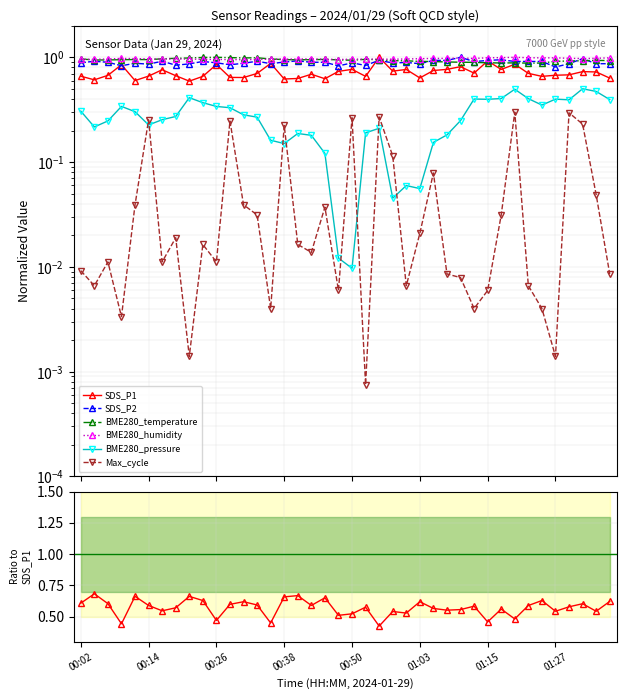

Rank the categories by BME280_pressure_norm value from highest to lowest.

01:32, 01:20, 01:34, 00:21, 01:17, 01:22, 01:12, 01:27, 01:15, 01:37, 01:29, 00:24, 01:24, 00:09, 00:26, 00:28, 00:02, 00:11, 00:31, 00:19, 00:33, 00:16, 01:10, 00:07, 00:14, 00:04, 00:55, 00:53, 00:41, 01:07, 00:43, 00:36, 01:05, 00:38, 00:45, 01:00, 01:03, 00:58, 00:48, 00:50